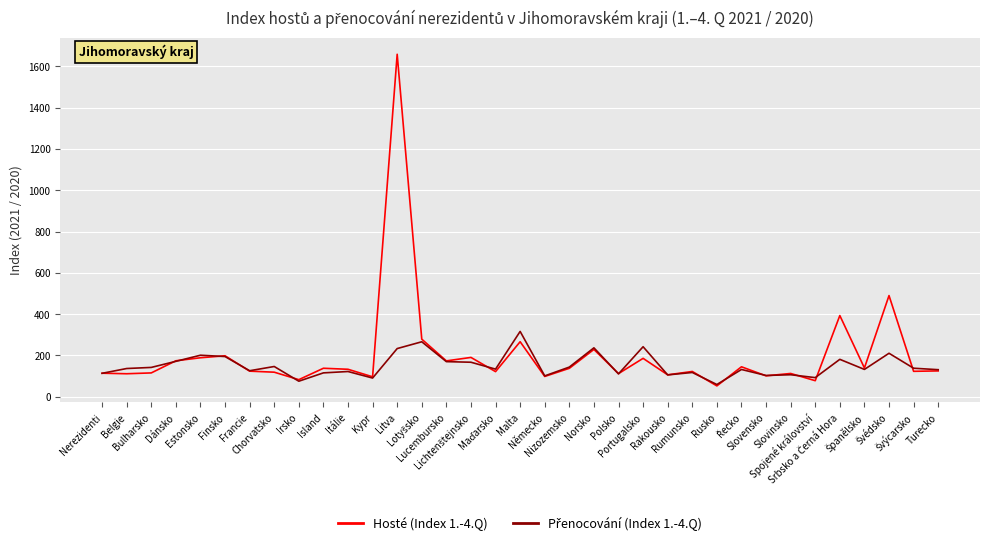

Which series has the largest range (max minus min)?

Hosté (Index 1.-4.Q)